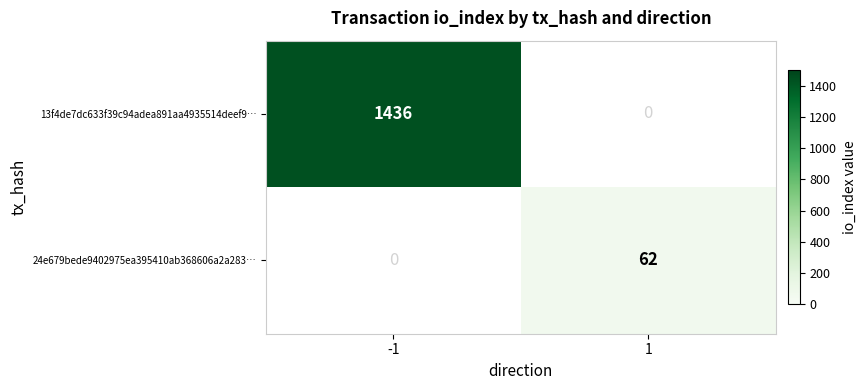

Is it true that 24e679bede9402975ea395410ab368606a2a283… equals 22 at 1?

False